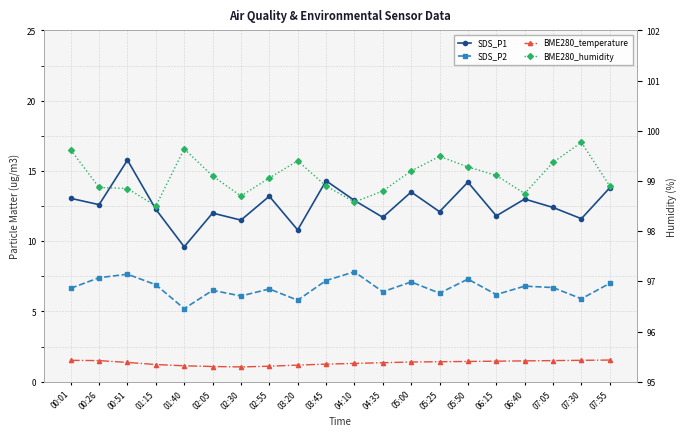

True or false: BME280_humidity and SDS_P1 cross at least once.

False